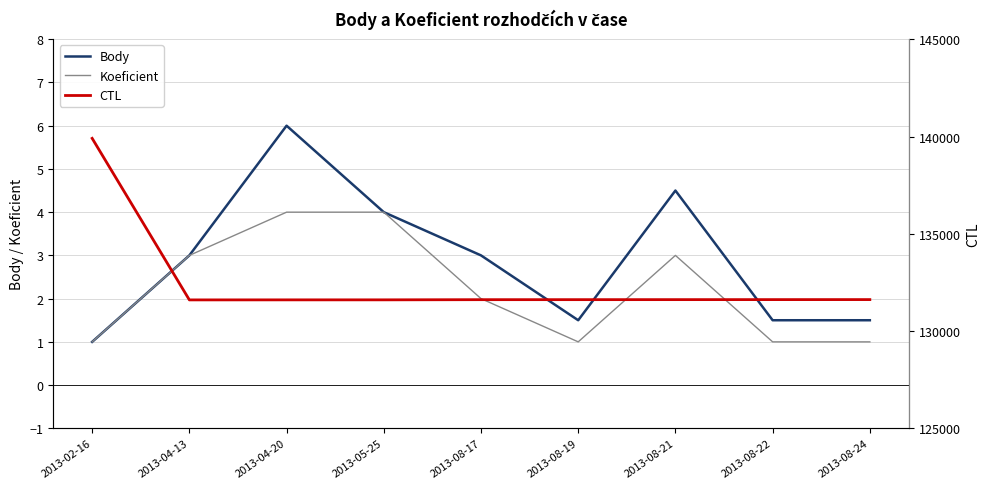

Reading left to right, extract all data points from this chart.

Body: 2013-02-16=1.0	2013-04-13=3.0	2013-04-20=6.0	2013-05-25=4.0	2013-08-17=3.0	2013-08-19=1.5	2013-08-21=4.5	2013-08-22=1.5	2013-08-24=1.5
Koeficient: 2013-02-16=1.0	2013-04-13=3.0	2013-04-20=4.0	2013-05-25=4.0	2013-08-17=2.0	2013-08-19=1.0	2013-08-21=3.0	2013-08-22=1.0	2013-08-24=1.0
CTL: 2013-02-16=139905.0	2013-04-13=131601.0	2013-04-20=131603.0	2013-05-25=131604.0	2013-08-17=131613.0	2013-08-19=131614.0	2013-08-21=131615.0	2013-08-22=131616.0	2013-08-24=131617.0